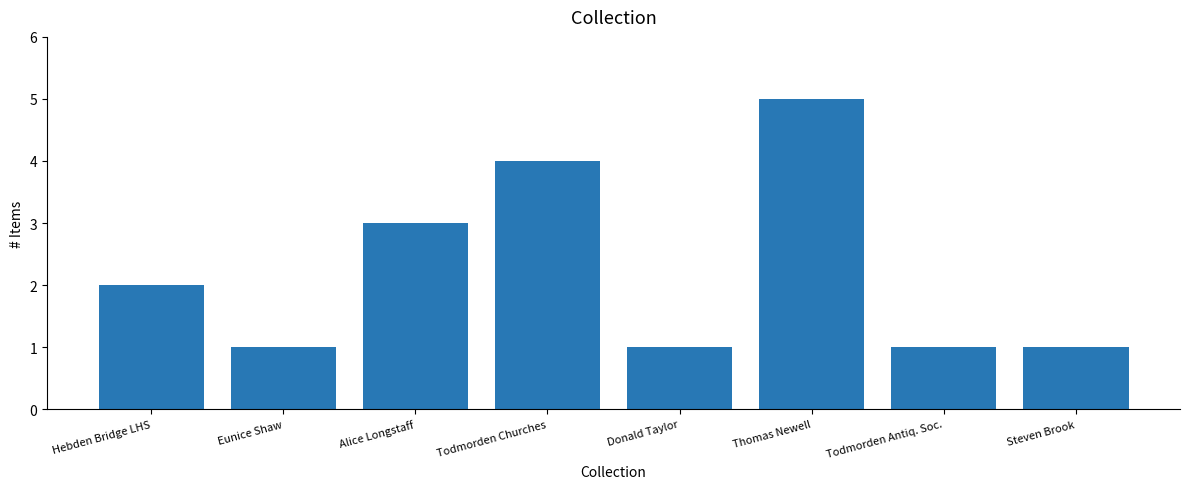

Reading right to left, what are all the values shown in this chart?

Steven Brook=1	Todmorden Antiq. Soc.=1	Thomas Newell=5	Donald Taylor=1	Todmorden Churches=4	Alice Longstaff=3	Eunice Shaw=1	Hebden Bridge LHS=2